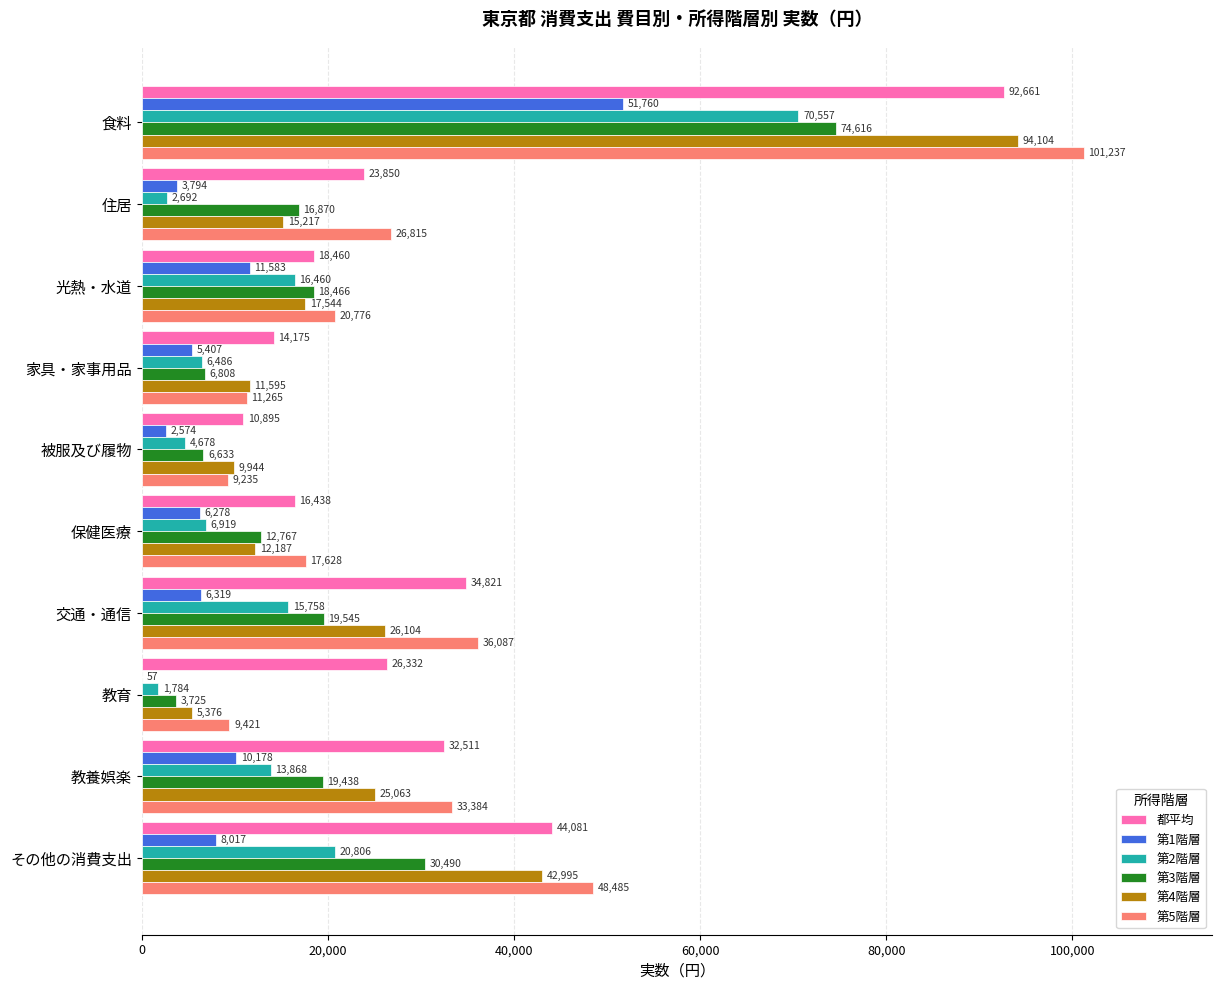

How many data points does each series have?

10